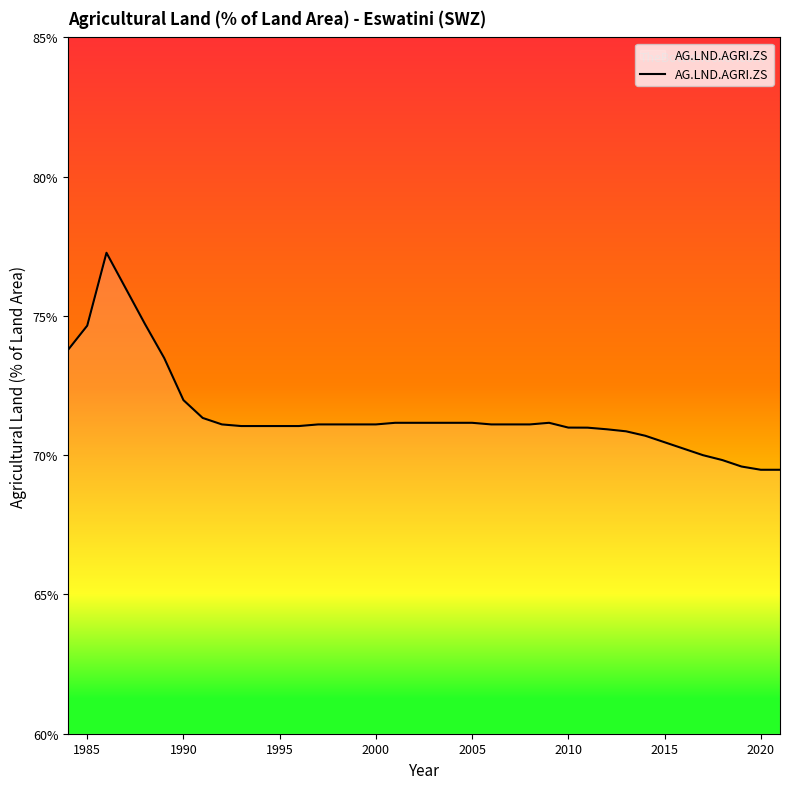

What is the maximum value shown in the chart?

77.3